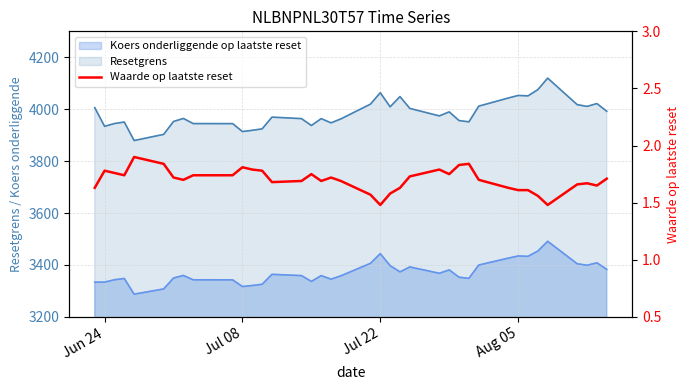

How many data points does each series have?

38